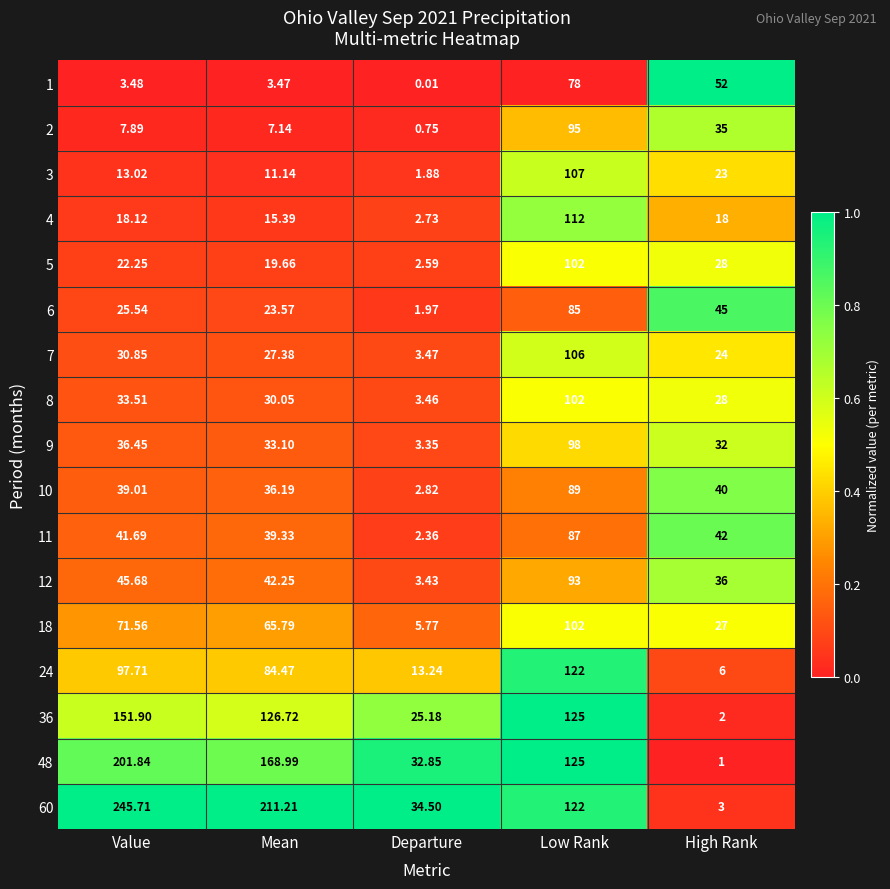

Is the value of 24 at Mean greater than the value of 8 at Value?

Yes